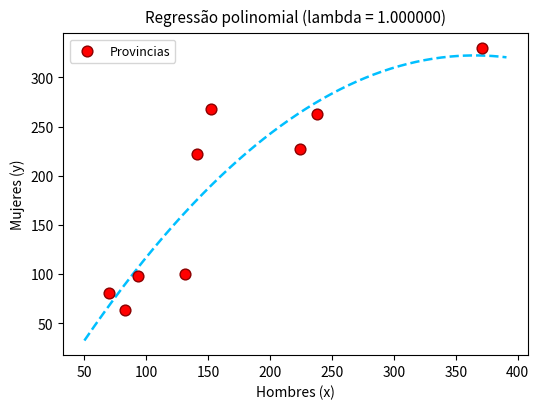

What is the range of Y values (max minus min)?

267